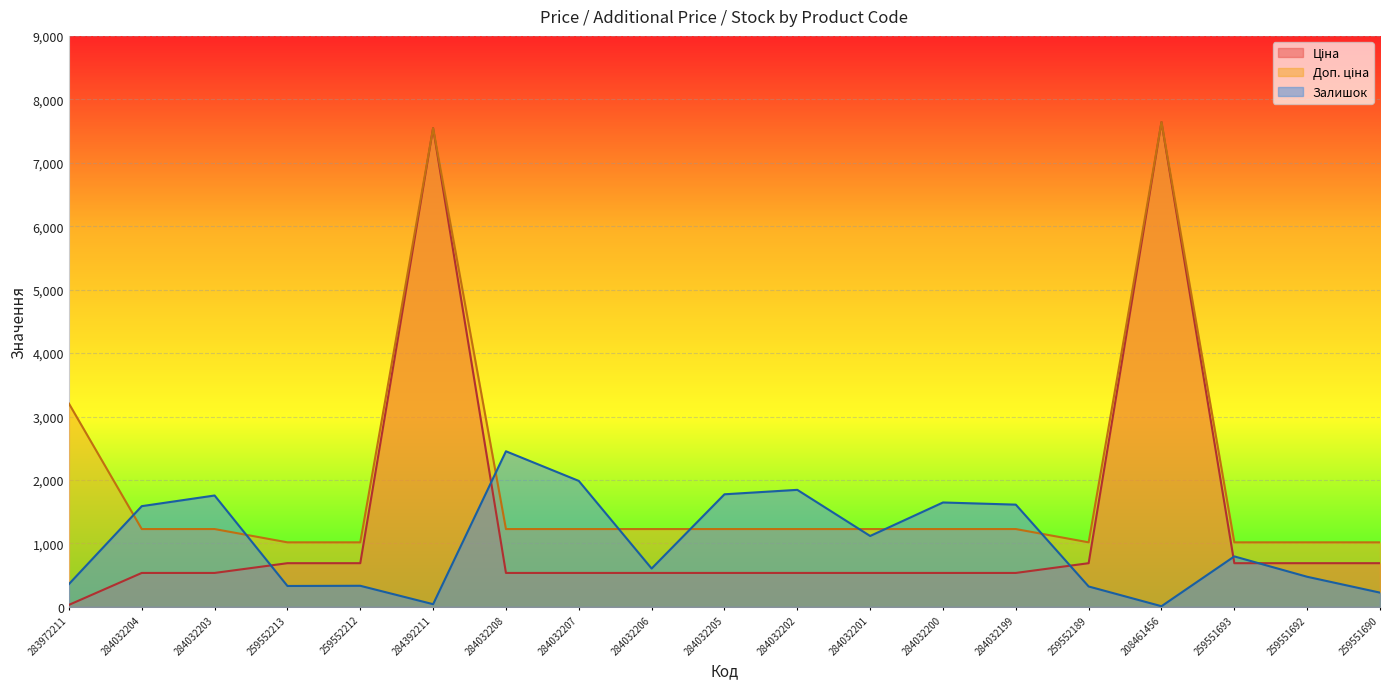

After their last crossing, which series has the higher values: Ціна or Залишок?

Ціна